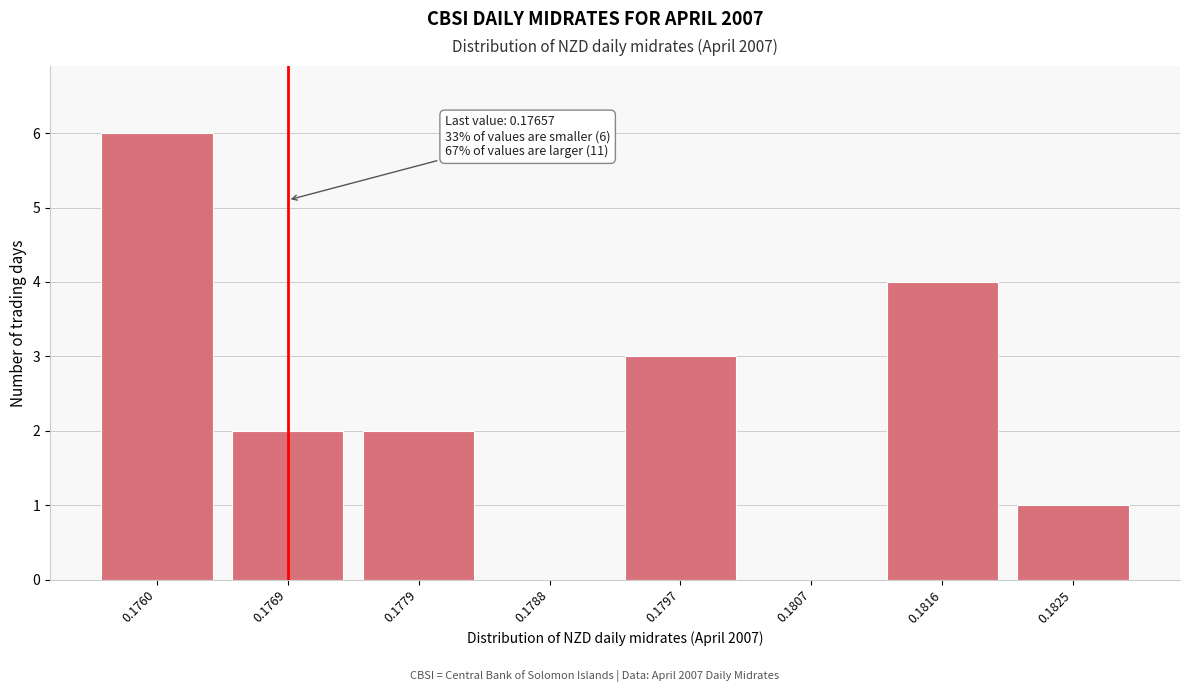

Reading left to right, extract all data points from this chart.

0.1760=6	0.1769=2	0.1779=2	0.1788=0	0.1797=3	0.1807=0	0.1816=4	0.1825=1